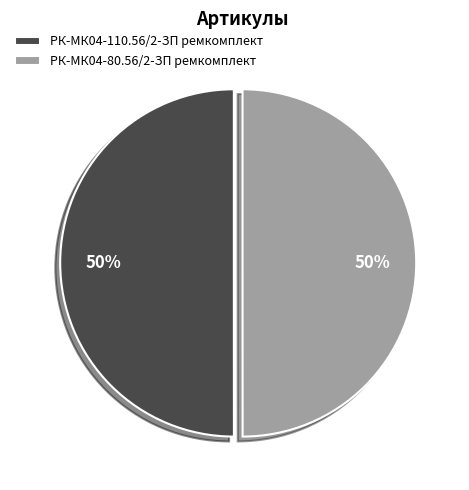

Do РК-МК04-110.56/2-ЗП ремкомплект and РК-МК04-80.56/2-ЗП ремкомплект together represent more than half of the pie?

Yes